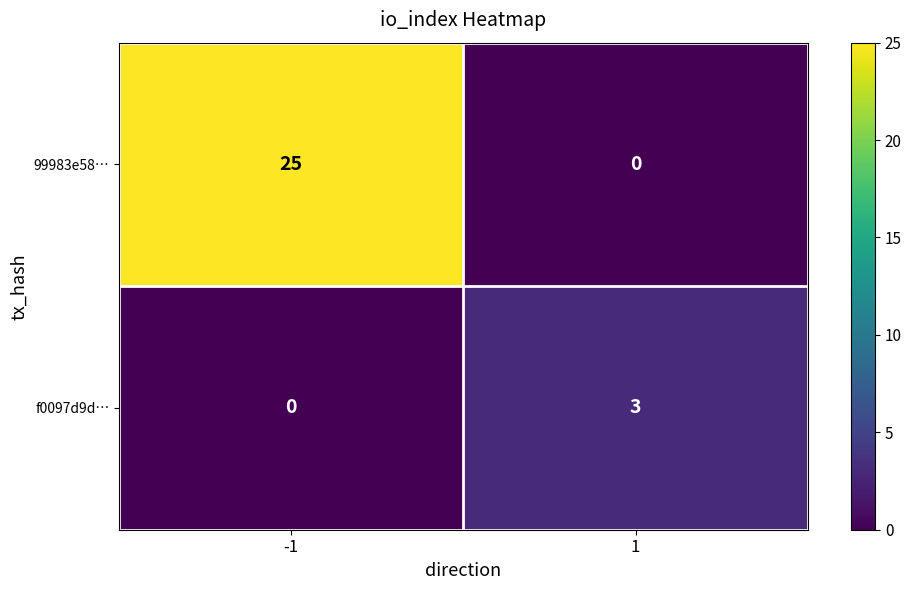

How many distinct data groups are displayed?

2